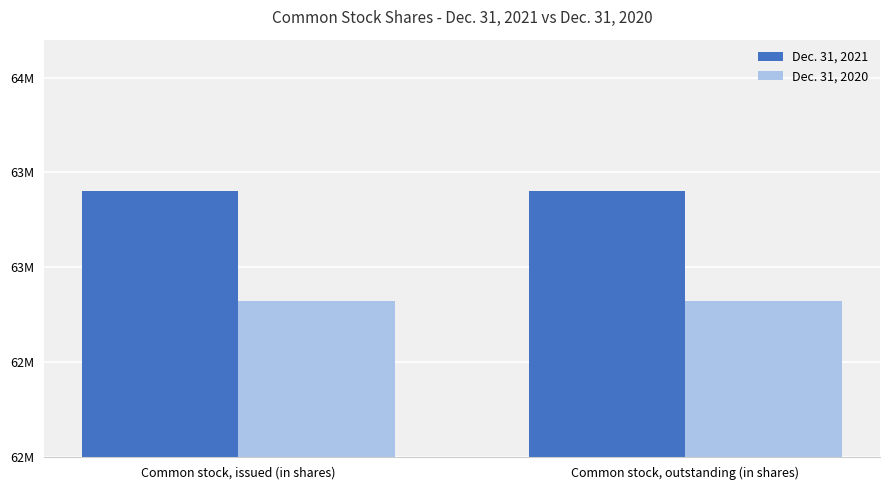

Does the chart contain any negative values?

No